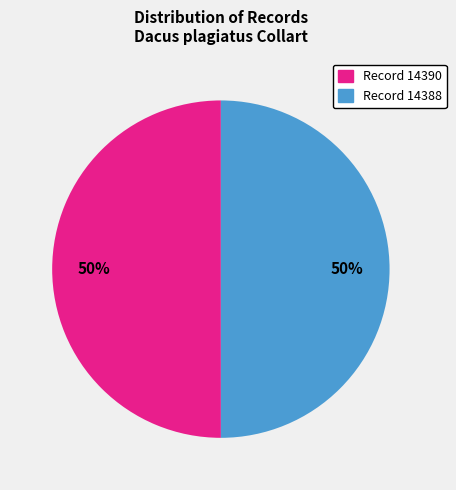

How many slices are in this pie chart?

2